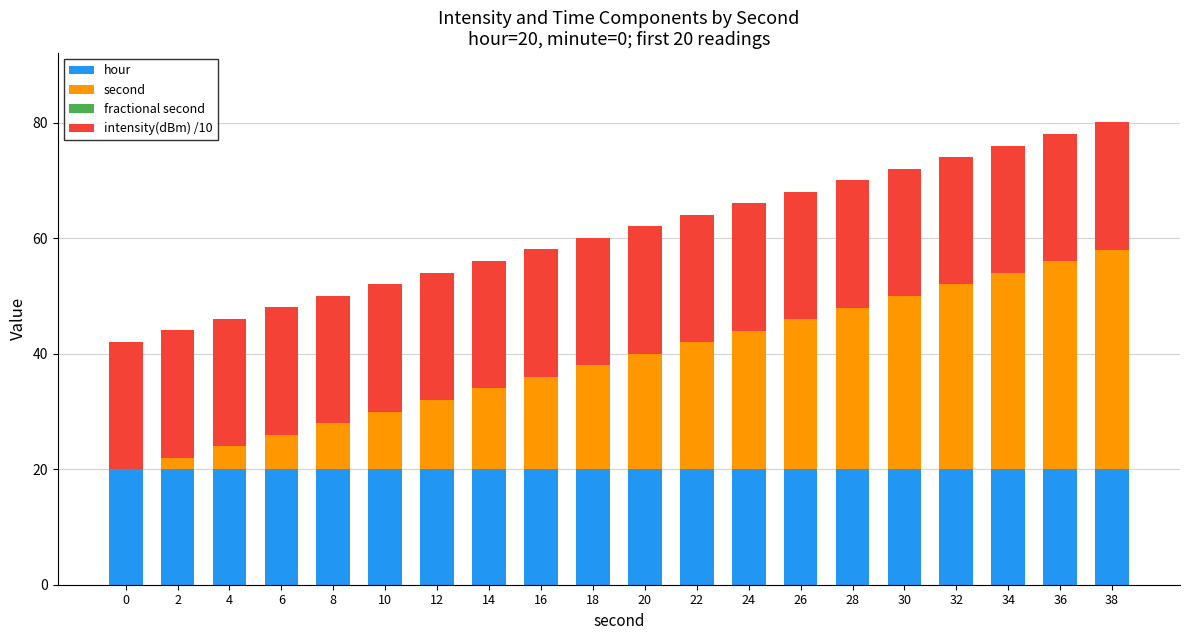

Does the chart contain stacked bars?

Yes